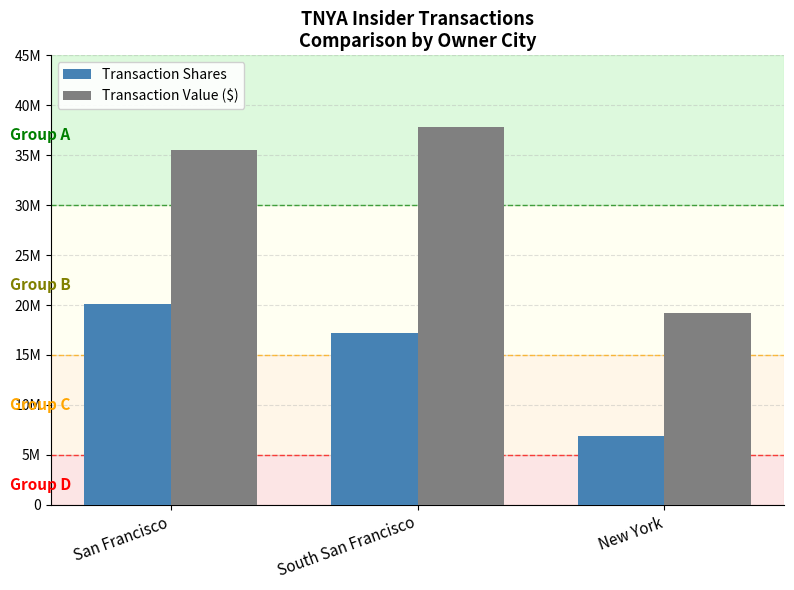

What is the approximate value of Transaction Shares at South San Francisco, to the nearest 10?

17231590